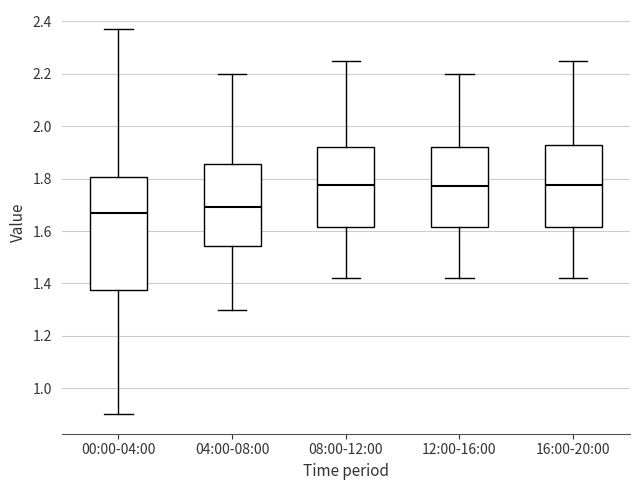

Reading left to right, transcribe this box plot: for each box, give where its median line is, the range the box spans, and where its two whiskers end, as read against the y-axis. The values are not printed on the chart, so give them approximately, as read against the axis.

00:00-04:00: median 1.68, box 1.38 to 1.80, whiskers 0.90 to 2.38
04:00-08:00: median 1.70, box 1.54 to 1.86, whiskers 1.30 to 2.20
08:00-12:00: median 1.78, box 1.62 to 1.92, whiskers 1.42 to 2.26
12:00-16:00: median 1.78, box 1.62 to 1.92, whiskers 1.42 to 2.20
16:00-20:00: median 1.78, box 1.62 to 1.92, whiskers 1.42 to 2.26